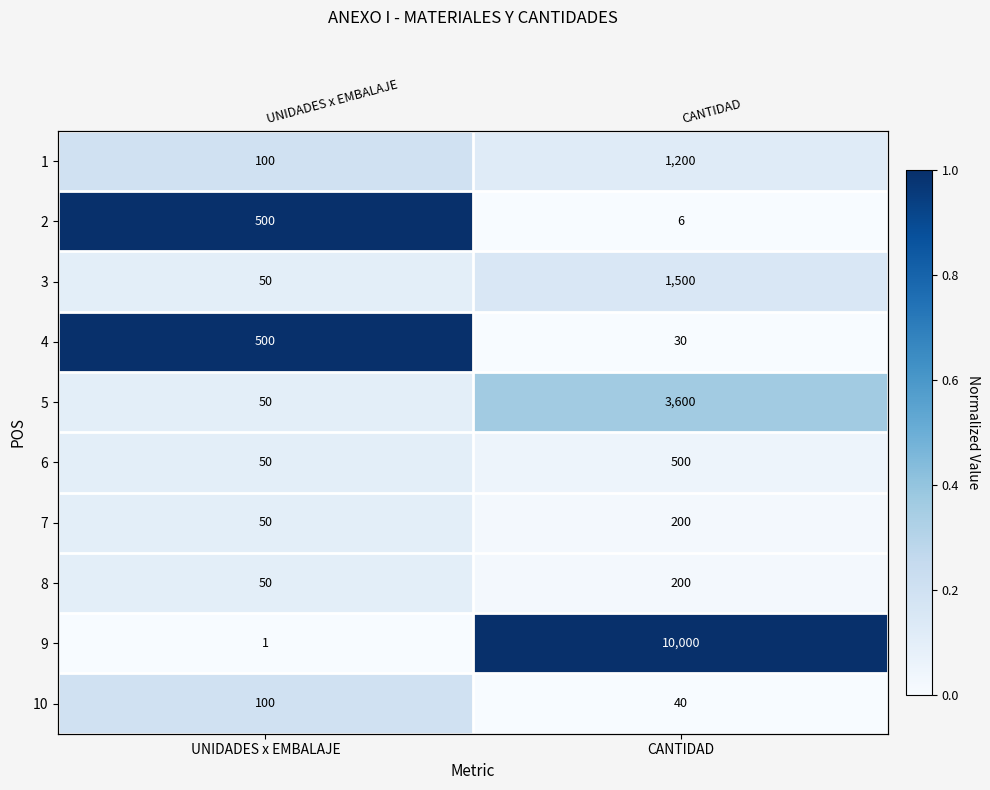

Which series changed the most between UNIDADES x EMBALAJE and CANTIDAD?

9